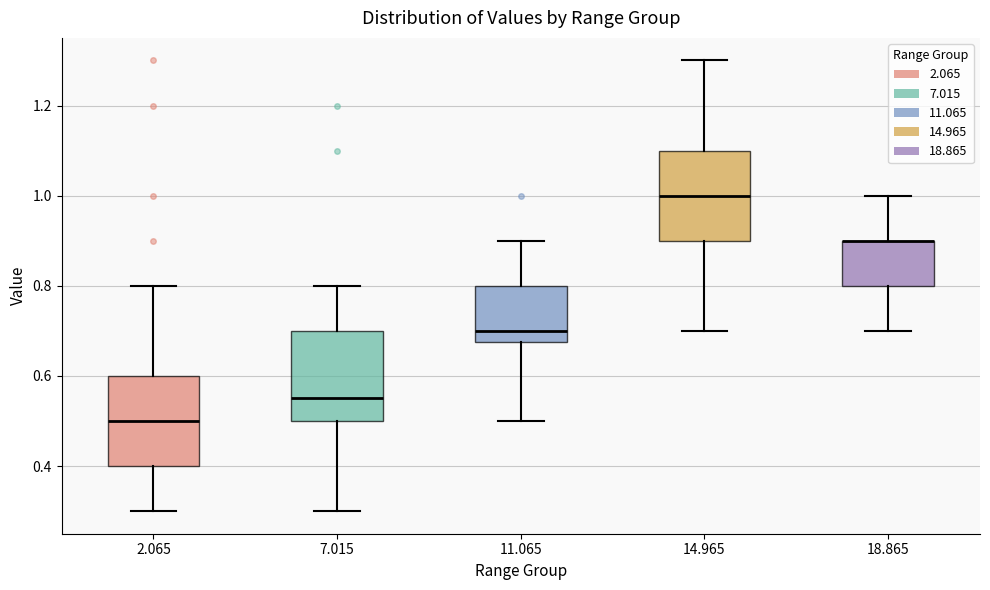

Reading left to right, read every box against the y-axis: the position of its median line, the range the box covers, and the ends of its whiskers. The values are not printed on the chart, so give them approximately, as read against the axis.

2.065: median 0.50, box 0.40 to 0.60, whiskers 0.30 to 0.80
7.015: median 0.56, box 0.50 to 0.70, whiskers 0.30 to 0.80
11.065: median 0.70, box 0.68 to 0.80, whiskers 0.50 to 0.90
14.965: median 1.00, box 0.90 to 1.10, whiskers 0.70 to 1.30
18.865: median 0.90 (drawn on the box's upper edge), box 0.80 to 0.90, whiskers 0.70 to 1.00